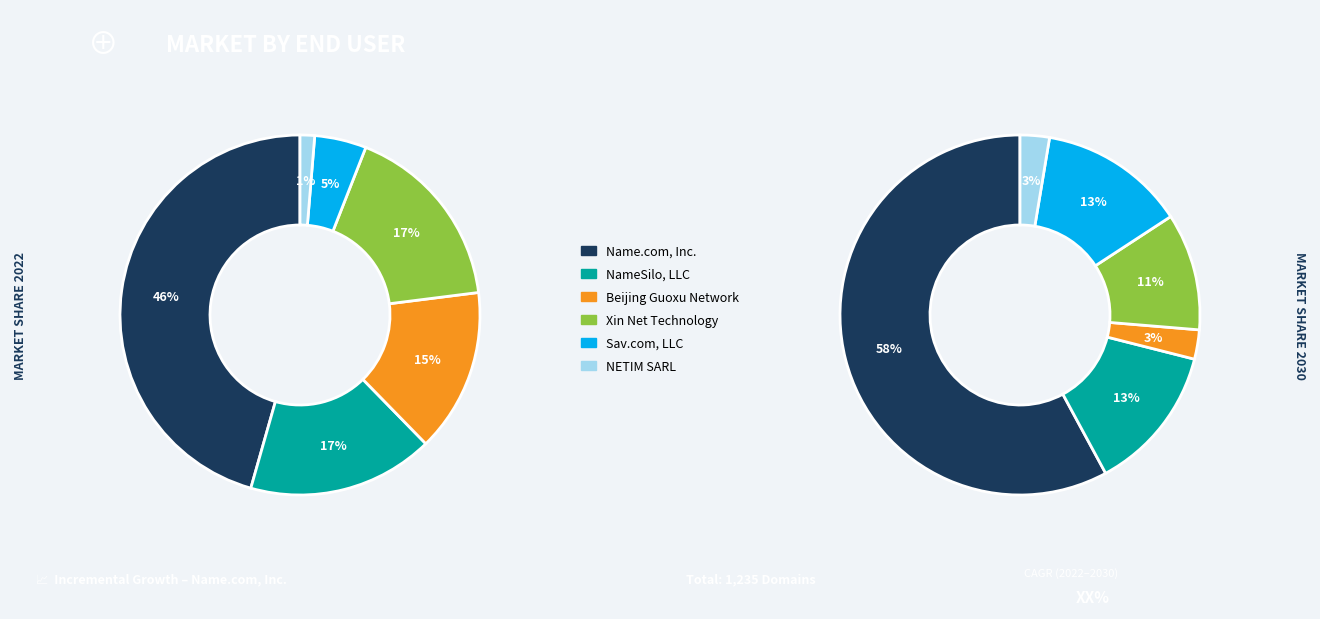

What is the largest slice in the pie chart?

Name.com, Inc.